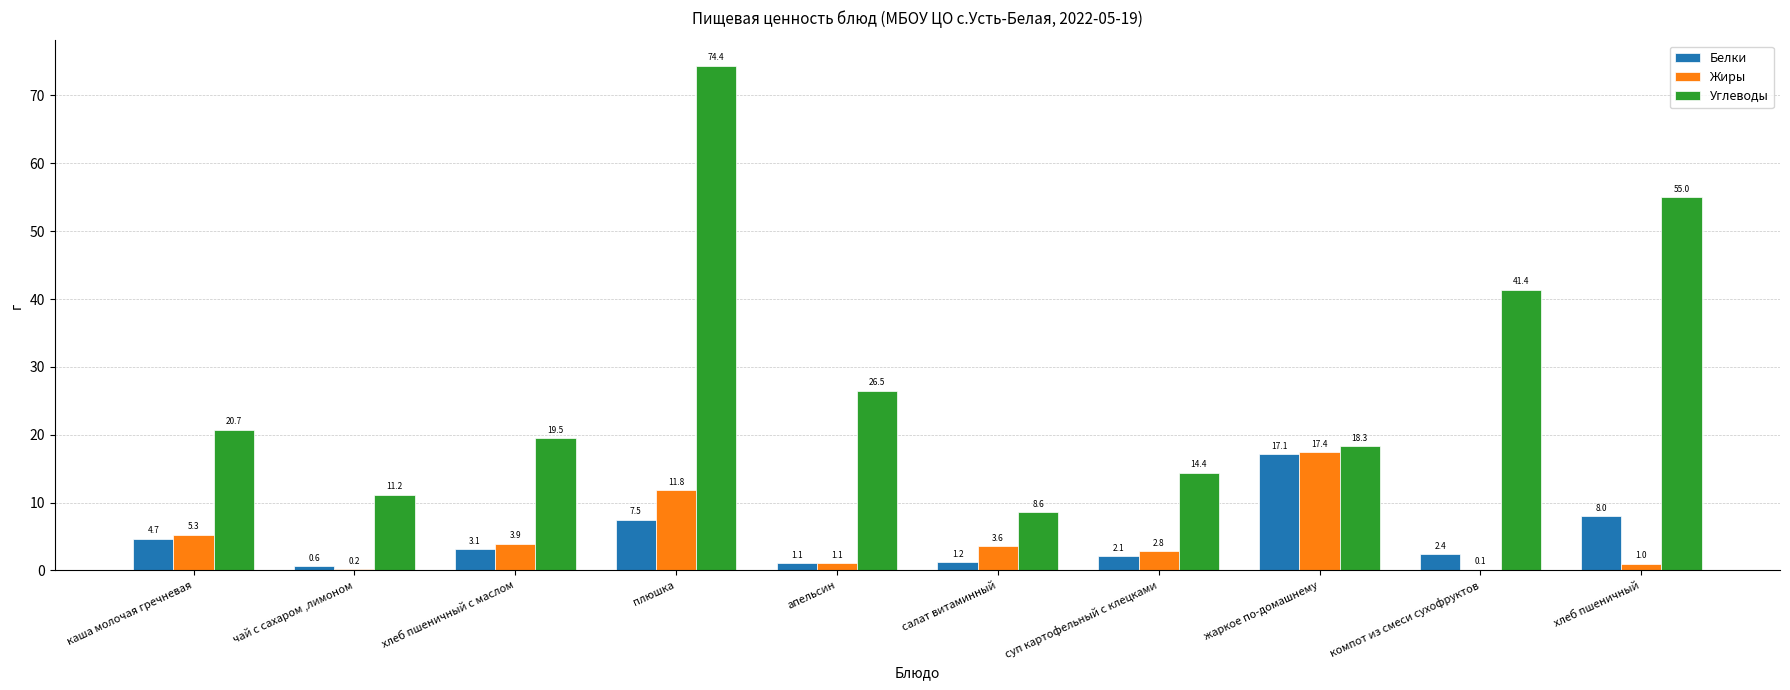

Is it true that Углеводы equals 2.8 at чай с сахаром ,лимоном?

False